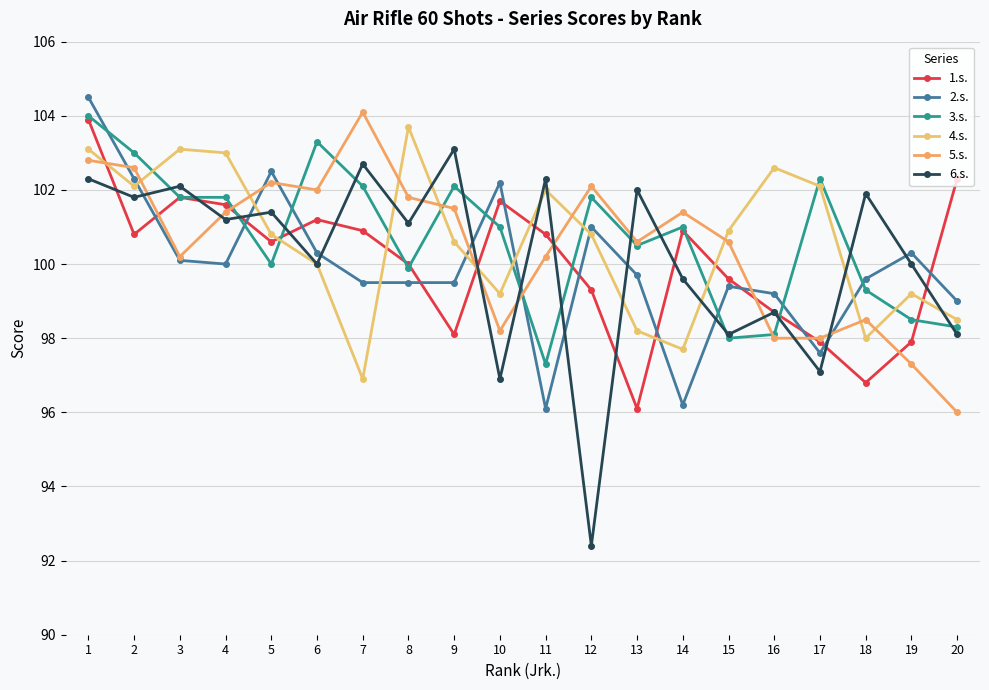

Which has a higher value, 3 or 8?

3